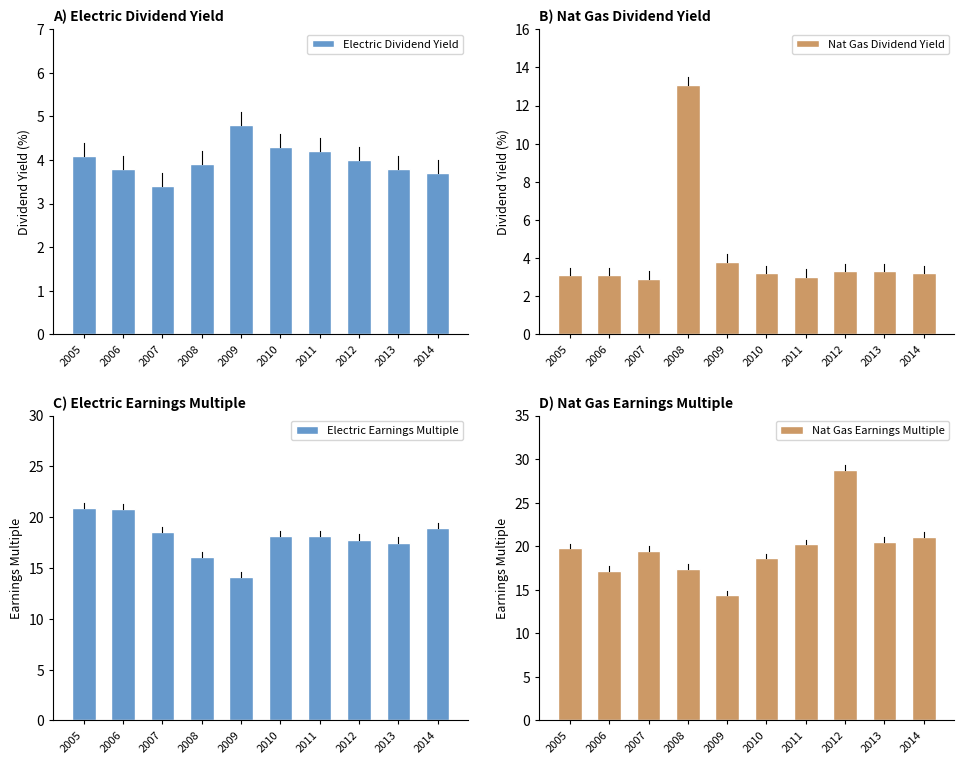

How many bars are there in total?

40